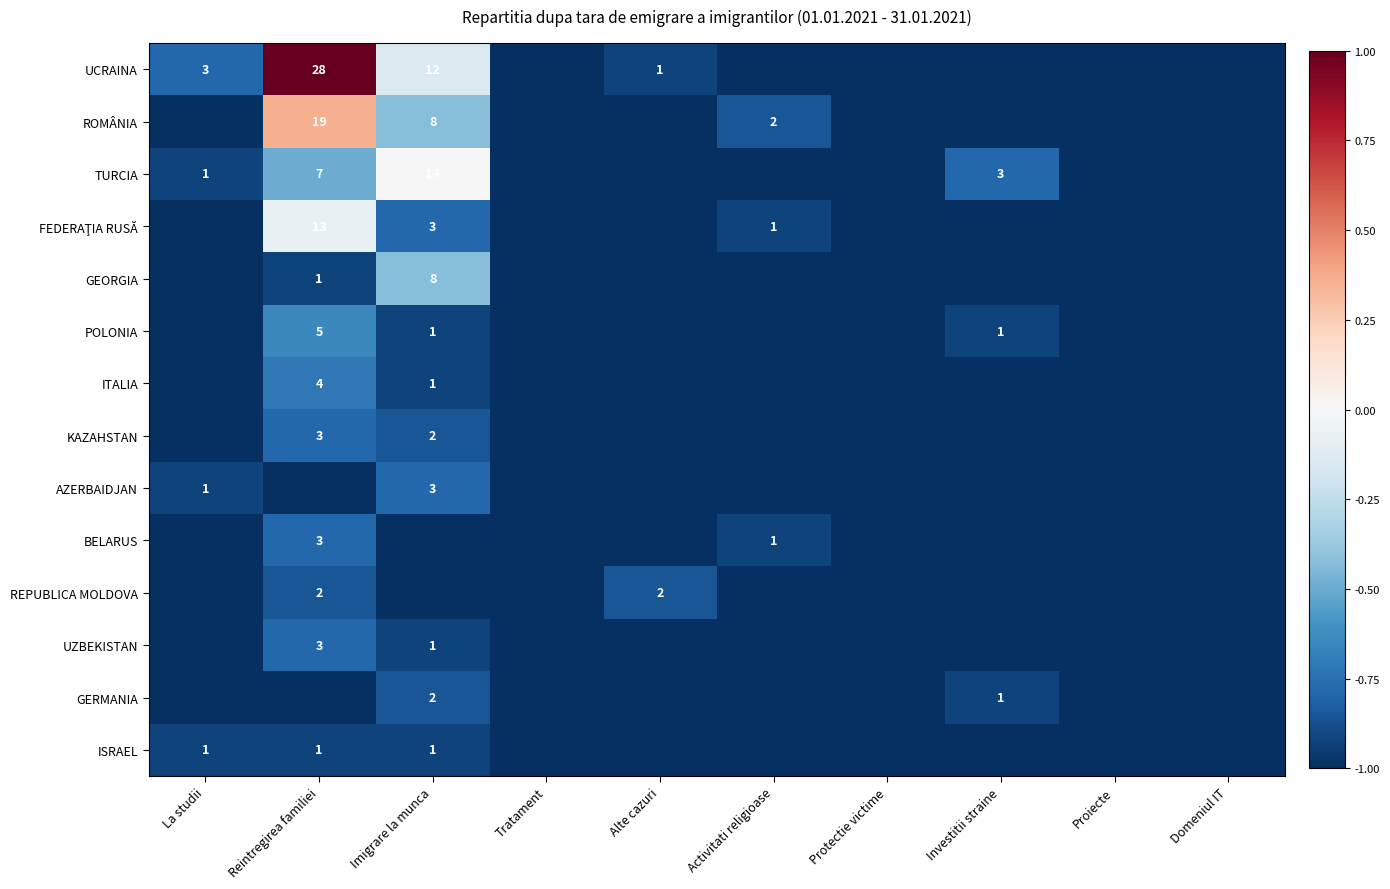

Is it true that TURCIA equals 2 at Investitii straine?

False